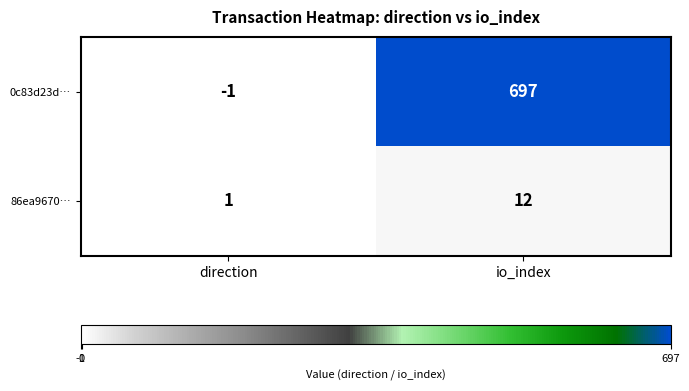

Which series has the largest total across all categories?

0c83d23d…